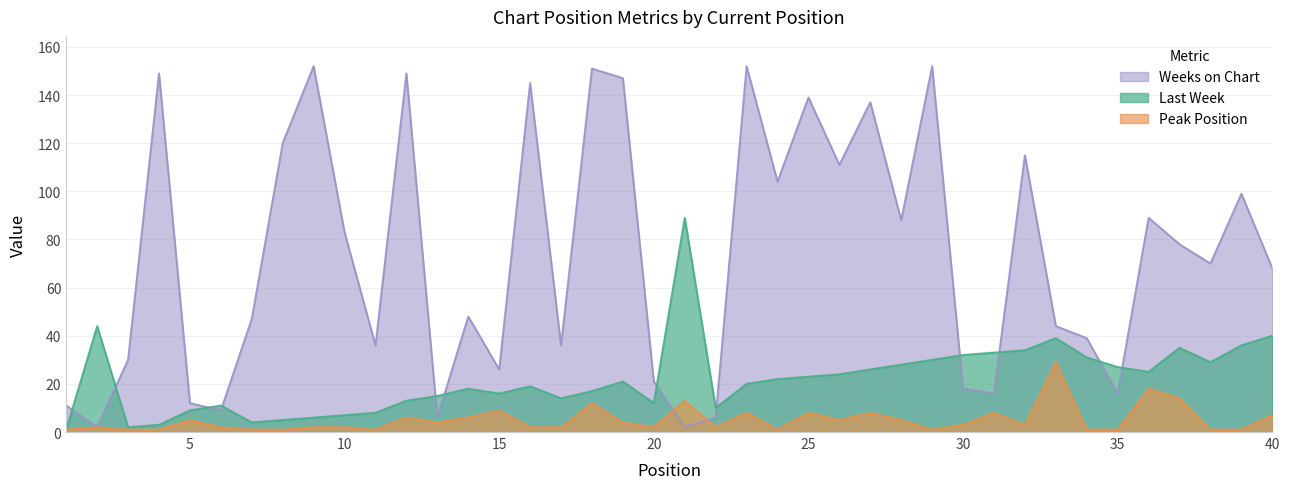

Which series has the largest total across all categories?

Weeks on Chart